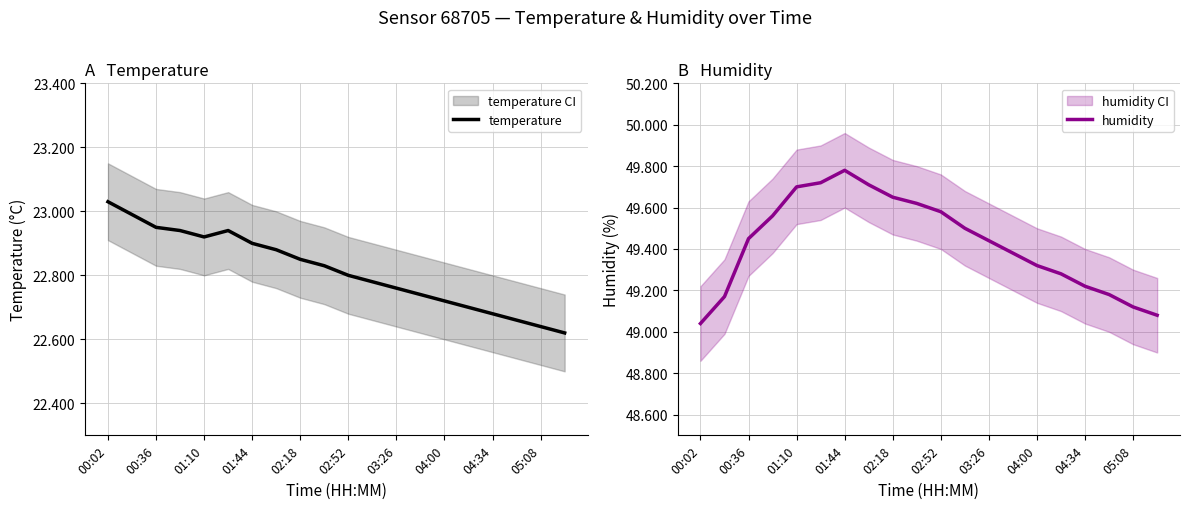

What is the greatest value displayed?

49.8